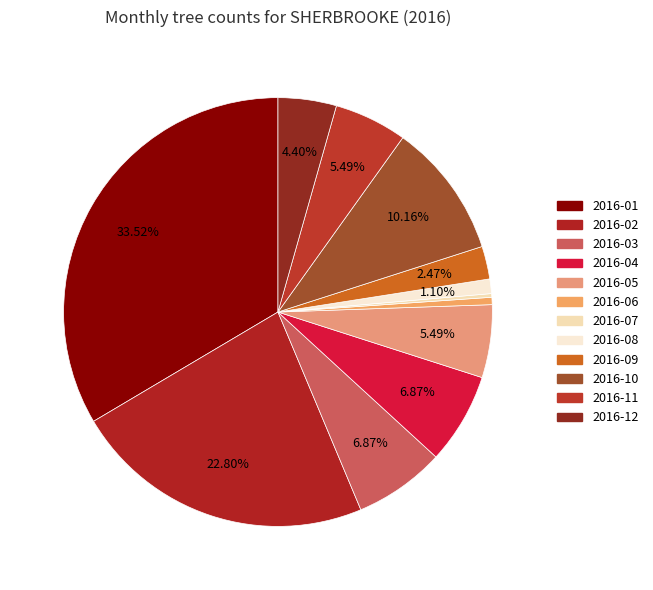

Is there a majority slice in this chart?

No